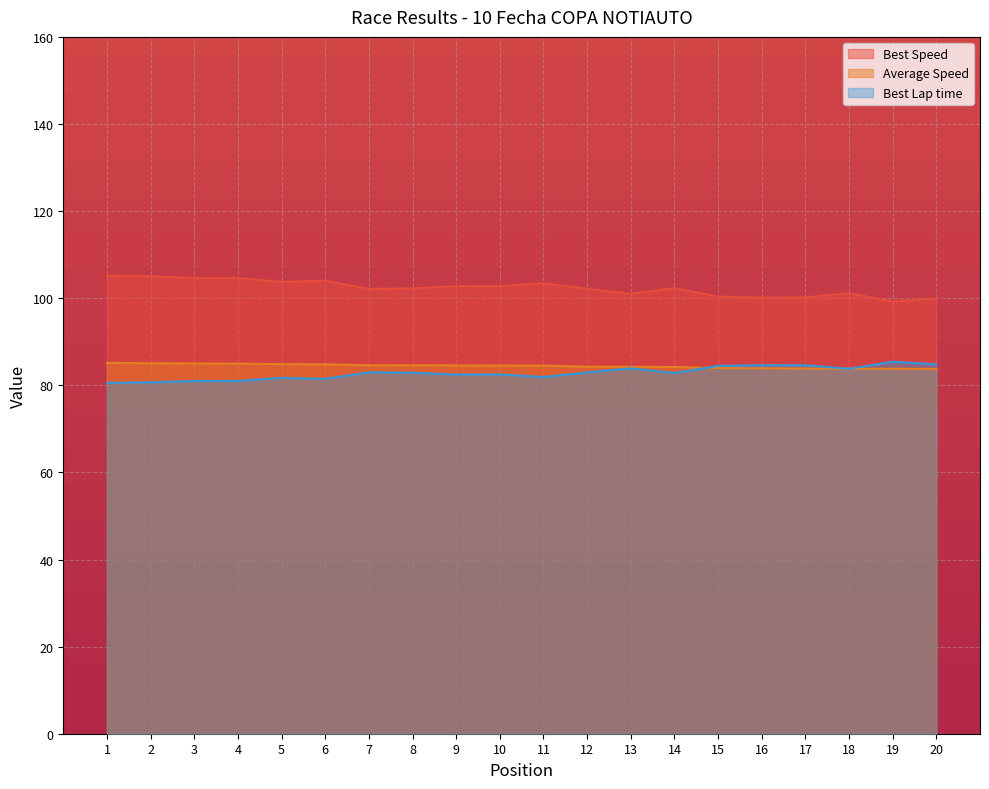

What is the difference between the highest and lowest values at 5?

22.0